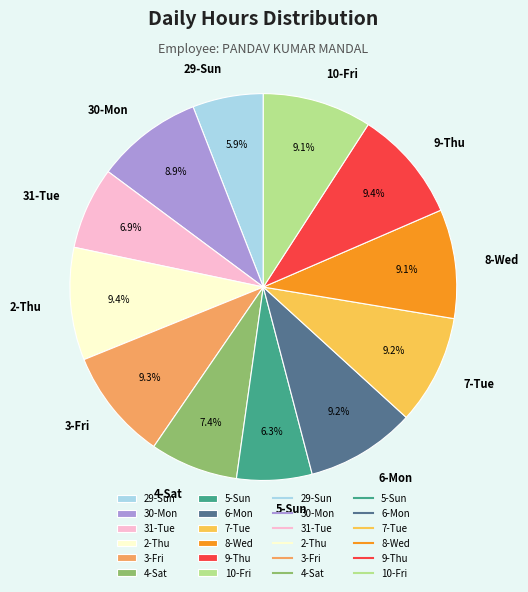

What percentage is the 8-Wed slice, to the nearest percent?

9%